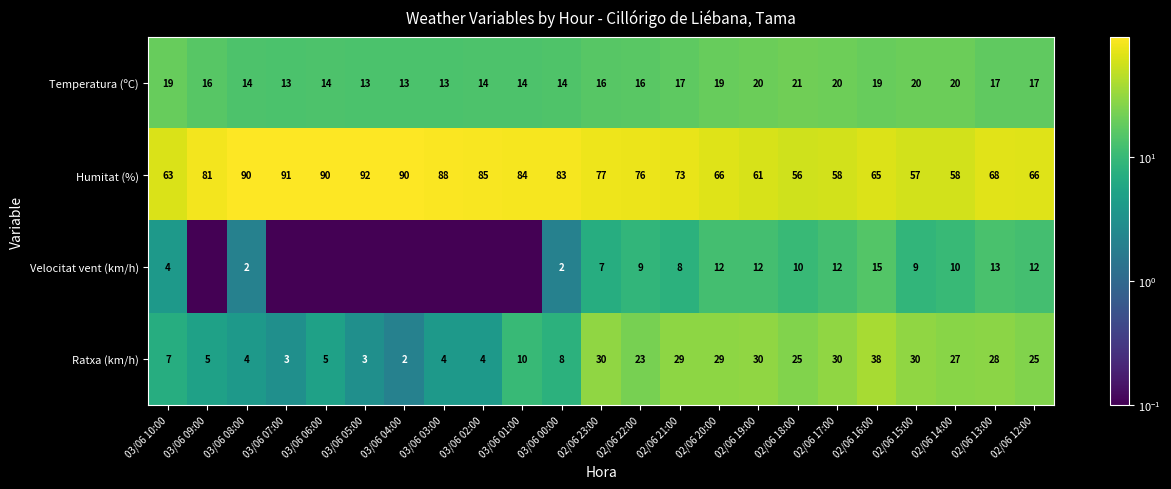

What is the spread (max minus min) of values at 02/06 19:00?

49.0